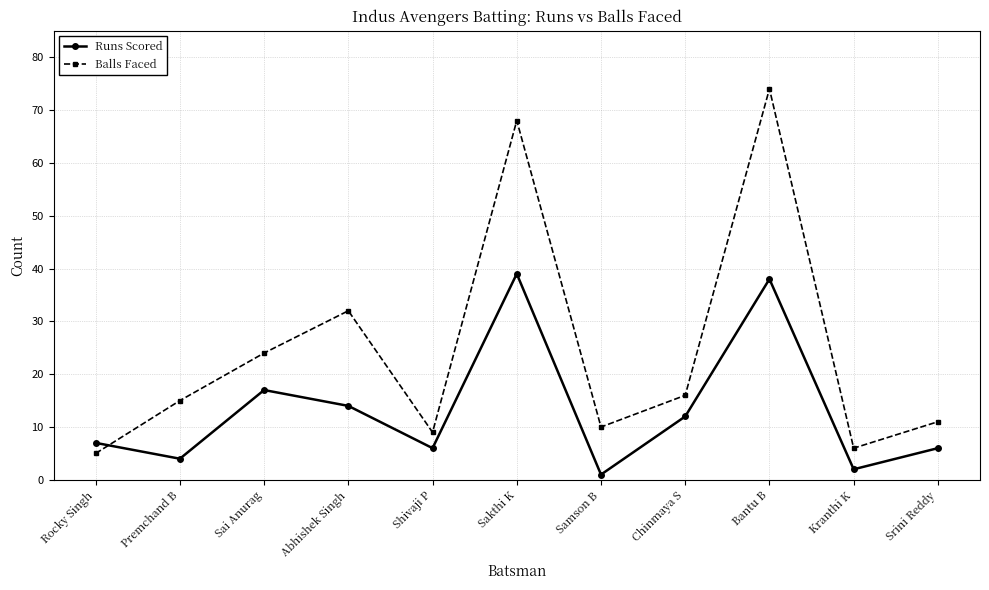

Between Rocky Singh and Kranthi K, which series saw the biggest shift?

Runs Scored